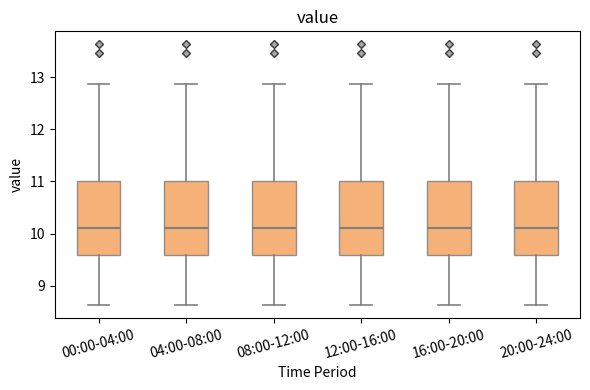

Reading left to right, transcribe this box plot: for each box, give where its median line is, the range the box spans, and where its two whiskers end, as read against the y-axis. The values are not printed on the chart, so give them approximately, as read against the axis.

00:00-04:00: median 10.1, box 9.6 to 11.0, whiskers 8.6 to 12.9
04:00-08:00: median 10.1, box 9.6 to 11.0, whiskers 8.6 to 12.9
08:00-12:00: median 10.1, box 9.6 to 11.0, whiskers 8.6 to 12.9
12:00-16:00: median 10.1, box 9.6 to 11.0, whiskers 8.6 to 12.9
16:00-20:00: median 10.1, box 9.6 to 11.0, whiskers 8.6 to 12.9
20:00-24:00: median 10.1, box 9.6 to 11.0, whiskers 8.6 to 12.9